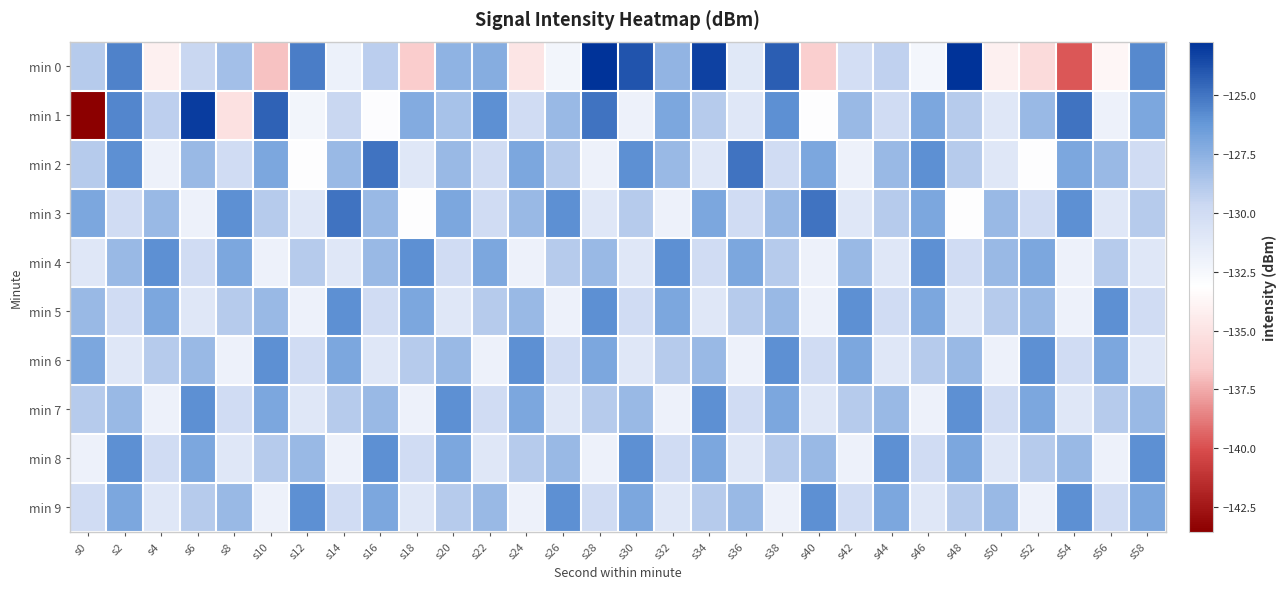

Reading left to right, transcribe all the data shown in this chart.

min 0: s0=-129.0	s2=-125.5	s4=-134.2	s6=-129.6	s8=-128.3	s10=-136.8	s12=-125.3	s14=-131.9	s16=-129.1	s18=-136.5	s20=-127.7	s22=-127.4	s24=-134.9	s26=-132.3	s28=-122.8	s30=-123.9	s32=-127.7	s34=-123.3	s36=-131.1	s38=-124.2	s40=-136.4	s42=-130.2	s44=-129.2	s46=-132.3	s48=-122.8	s50=-134.1	s52=-135.5	s54=-139.7	s56=-133.8	s58=-125.7
min 1: s0=-143.5	s2=-125.6	s4=-129.2	s6=-123.2	s8=-135.1	s10=-124.4	s12=-132.3	s14=-129.6	s16=-132.9	s18=-127.3	s20=-128.5	s22=-126.0	s24=-130.0	s26=-128.0	s28=-125.0	s30=-132.0	s32=-127.0	s34=-129.0	s36=-131.0	s38=-126.0	s40=-133.0	s42=-128.0	s44=-130.0	s46=-127.0	s48=-129.0	s50=-131.0	s52=-128.0	s54=-125.0	s56=-132.0	s58=-127.0
min 2: s0=-129.0	s2=-126.0	s4=-132.0	s6=-128.0	s8=-130.0	s10=-127.0	s12=-133.0	s14=-128.0	s16=-125.0	s18=-131.0	s20=-128.0	s22=-130.0	s24=-127.0	s26=-129.0	s28=-132.0	s30=-126.0	s32=-128.0	s34=-131.0	s36=-125.0	s38=-130.0	s40=-127.0	s42=-132.0	s44=-128.0	s46=-126.0	s48=-129.0	s50=-131.0	s52=-133.0	s54=-127.0	s56=-128.0	s58=-130.0
min 3: s0=-127.0	s2=-130.0	s4=-128.0	s6=-132.0	s8=-126.0	s10=-129.0	s12=-131.0	s14=-125.0	s16=-128.0	s18=-133.0	s20=-127.0	s22=-130.0	s24=-128.0	s26=-126.0	s28=-131.0	s30=-129.0	s32=-132.0	s34=-127.0	s36=-130.0	s38=-128.0	s40=-125.0	s42=-131.0	s44=-129.0	s46=-127.0	s48=-133.0	s50=-128.0	s52=-130.0	s54=-126.0	s56=-131.0	s58=-129.0
min 4: s0=-131.0	s2=-128.0	s4=-126.0	s6=-130.0	s8=-127.0	s10=-132.0	s12=-129.0	s14=-131.0	s16=-128.0	s18=-126.0	s20=-130.0	s22=-127.0	s24=-132.0	s26=-129.0	s28=-128.0	s30=-131.0	s32=-126.0	s34=-130.0	s36=-127.0	s38=-129.0	s40=-132.0	s42=-128.0	s44=-131.0	s46=-126.0	s48=-130.0	s50=-128.0	s52=-127.0	s54=-132.0	s56=-129.0	s58=-131.0
min 5: s0=-128.0	s2=-130.0	s4=-127.0	s6=-131.0	s8=-129.0	s10=-128.0	s12=-132.0	s14=-126.0	s16=-130.0	s18=-127.0	s20=-131.0	s22=-129.0	s24=-128.0	s26=-132.0	s28=-126.0	s30=-130.0	s32=-127.0	s34=-131.0	s36=-129.0	s38=-128.0	s40=-132.0	s42=-126.0	s44=-130.0	s46=-127.0	s48=-131.0	s50=-129.0	s52=-128.0	s54=-132.0	s56=-126.0	s58=-130.0
min 6: s0=-127.0	s2=-131.0	s4=-129.0	s6=-128.0	s8=-132.0	s10=-126.0	s12=-130.0	s14=-127.0	s16=-131.0	s18=-129.0	s20=-128.0	s22=-132.0	s24=-126.0	s26=-130.0	s28=-127.0	s30=-131.0	s32=-129.0	s34=-128.0	s36=-132.0	s38=-126.0	s40=-130.0	s42=-127.0	s44=-131.0	s46=-129.0	s48=-128.0	s50=-132.0	s52=-126.0	s54=-130.0	s56=-127.0	s58=-131.0
min 7: s0=-129.0	s2=-128.0	s4=-132.0	s6=-126.0	s8=-130.0	s10=-127.0	s12=-131.0	s14=-129.0	s16=-128.0	s18=-132.0	s20=-126.0	s22=-130.0	s24=-127.0	s26=-131.0	s28=-129.0	s30=-128.0	s32=-132.0	s34=-126.0	s36=-130.0	s38=-127.0	s40=-131.0	s42=-129.0	s44=-128.0	s46=-132.0	s48=-126.0	s50=-130.0	s52=-127.0	s54=-131.0	s56=-129.0	s58=-128.0
min 8: s0=-132.0	s2=-126.0	s4=-130.0	s6=-127.0	s8=-131.0	s10=-129.0	s12=-128.0	s14=-132.0	s16=-126.0	s18=-130.0	s20=-127.0	s22=-131.0	s24=-129.0	s26=-128.0	s28=-132.0	s30=-126.0	s32=-130.0	s34=-127.0	s36=-131.0	s38=-129.0	s40=-128.0	s42=-132.0	s44=-126.0	s46=-130.0	s48=-127.0	s50=-131.0	s52=-129.0	s54=-128.0	s56=-132.0	s58=-126.0
min 9: s0=-130.0	s2=-127.0	s4=-131.0	s6=-129.0	s8=-128.0	s10=-132.0	s12=-126.0	s14=-130.0	s16=-127.0	s18=-131.0	s20=-129.0	s22=-128.0	s24=-132.0	s26=-126.0	s28=-130.0	s30=-127.0	s32=-131.0	s34=-129.0	s36=-128.0	s38=-132.0	s40=-126.0	s42=-130.0	s44=-127.0	s46=-131.0	s48=-129.0	s50=-128.0	s52=-132.0	s54=-126.0	s56=-130.0	s58=-127.0